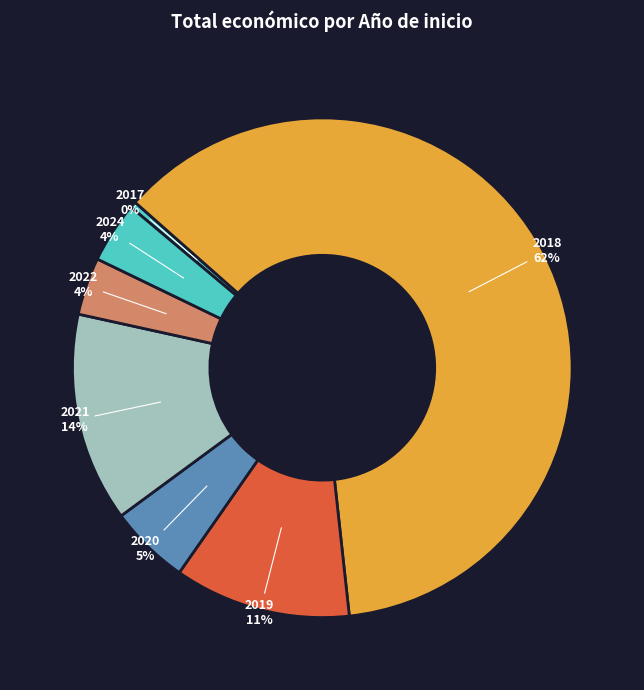

Which slice is the largest?

2018